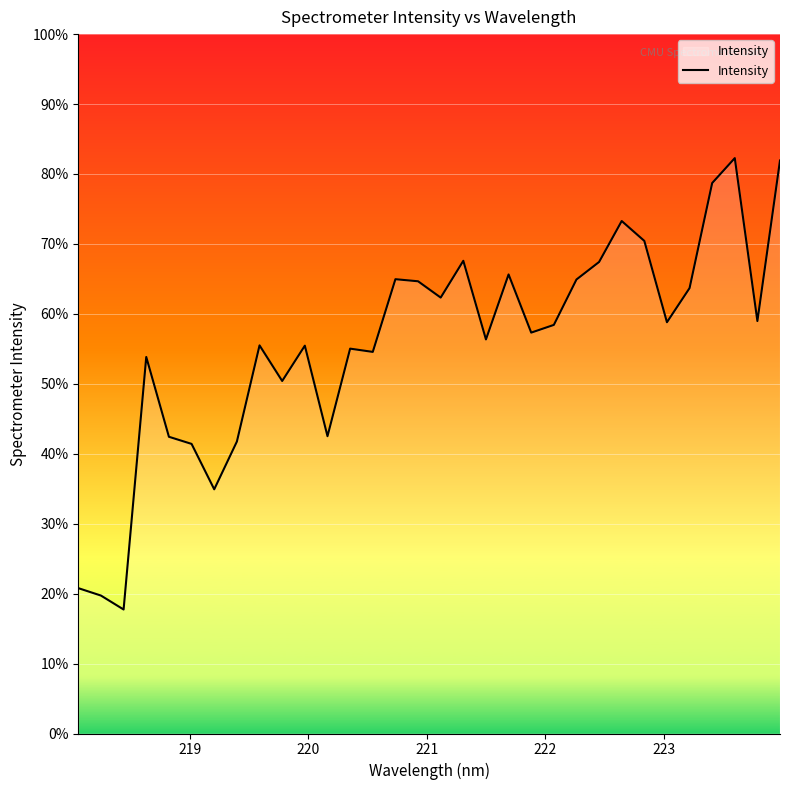

What is the greatest value displayed?

82.3